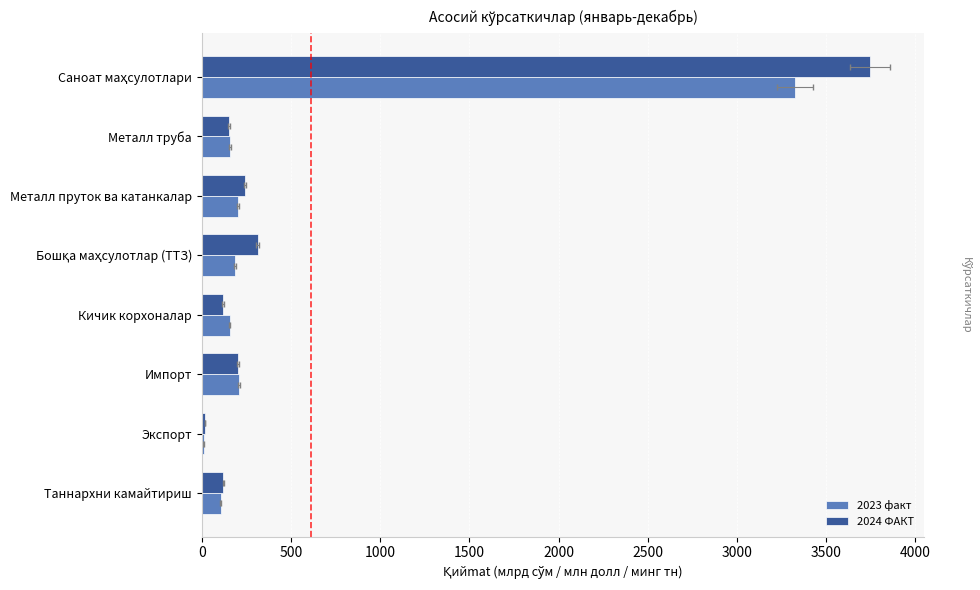

What is the sum of all 2023 факт values?

4351.7